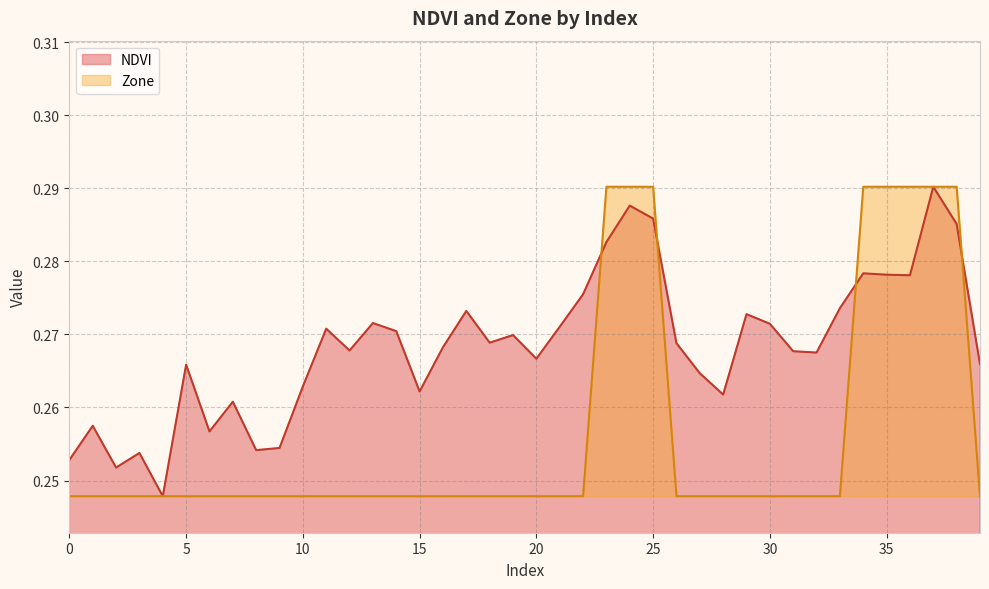

At which category is the sum across all series the highest?

37